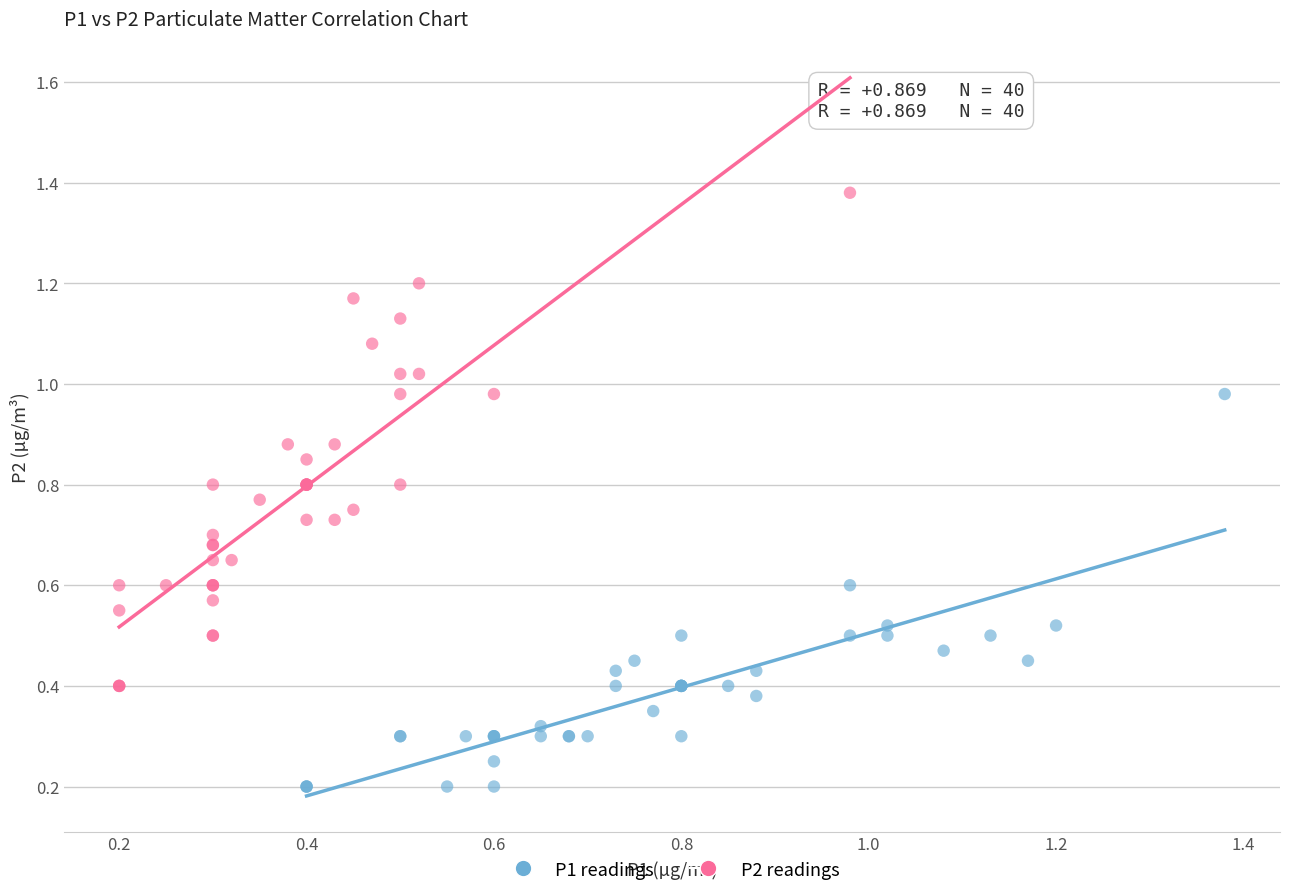

Which series has the widest spread of Y values?

P2 readings